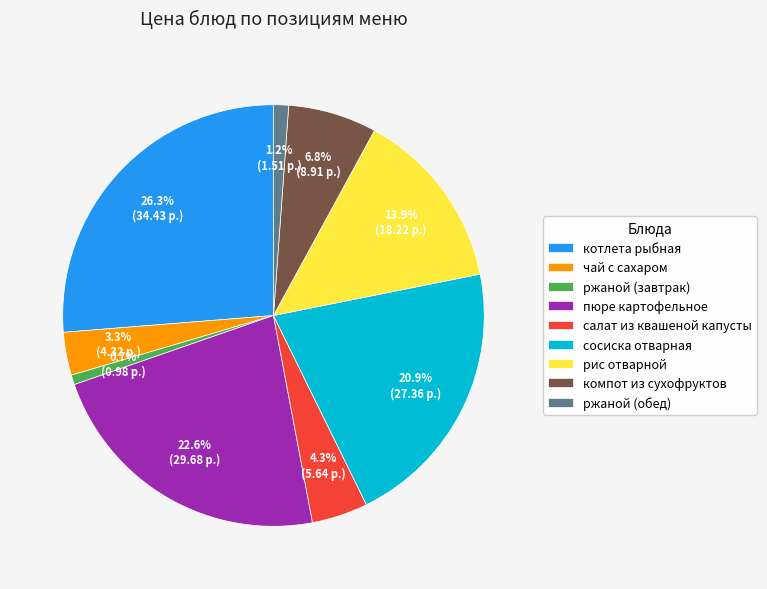

Is it true that сосиска отварная is 21% of the pie?

True